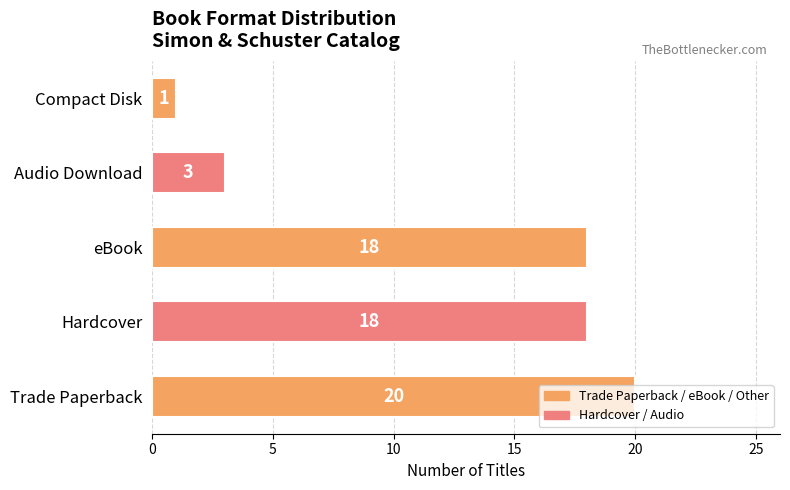

True or false: the data shows 18 at eBook.

True